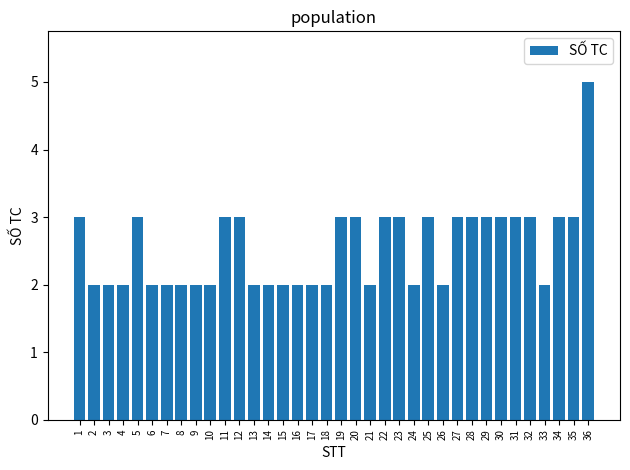

Does the chart contain any negative values?

No